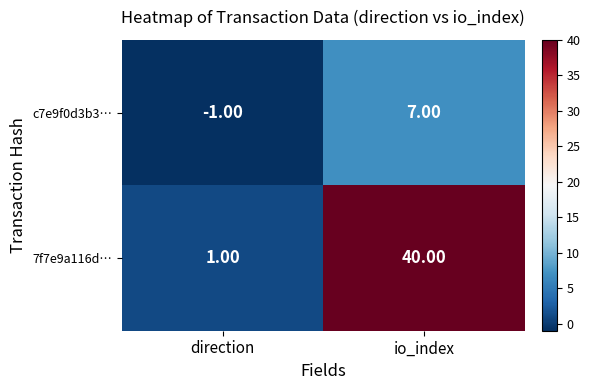

Which series has the largest range (max minus min)?

7f7e9a116d…